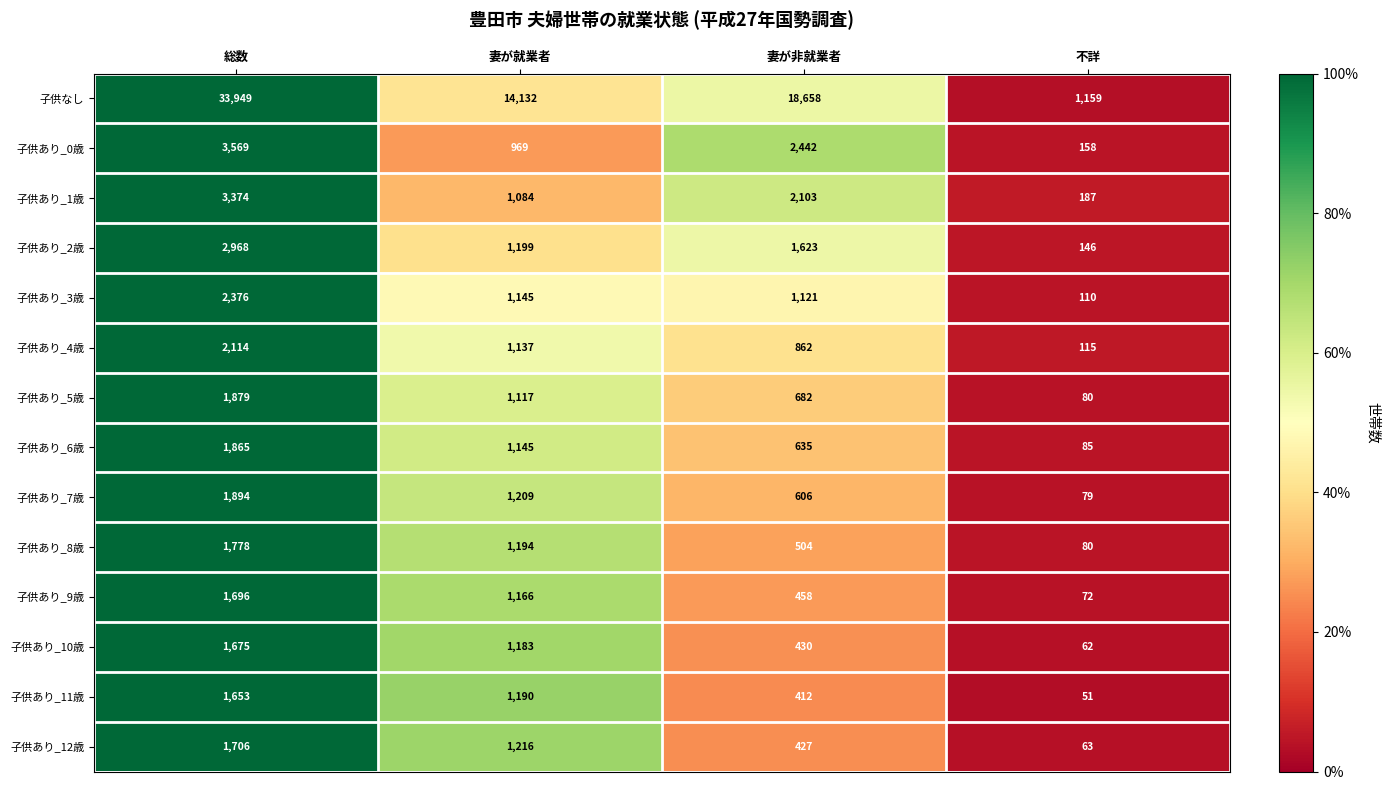

Which series has the largest total across all categories?

子供なし